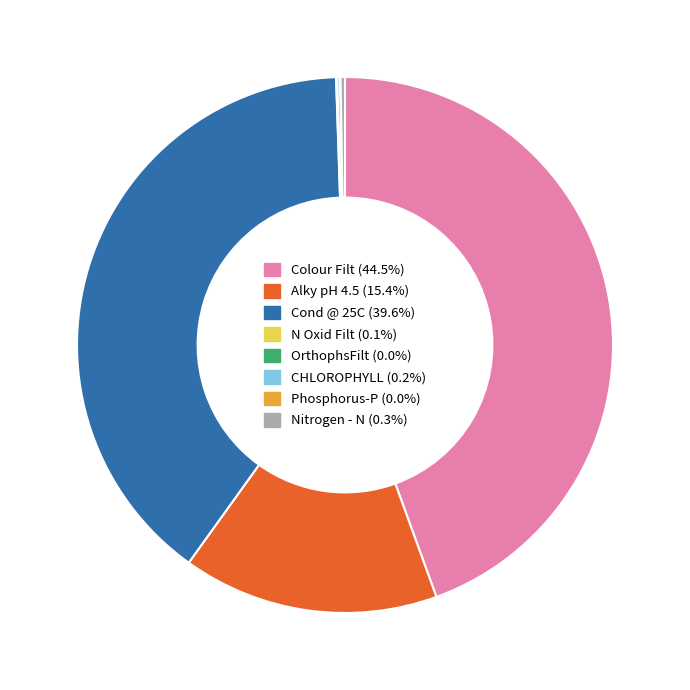

Is Cond @ 25C (39.6%) the majority of the pie?

No